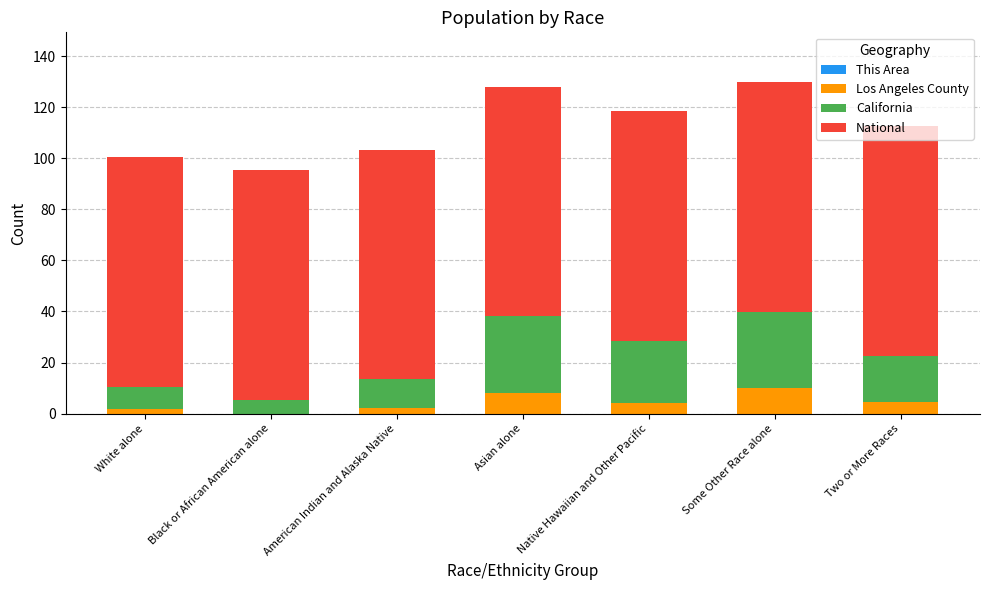

Between American Indian and Alaska Native and Some Other Race alone, which series saw the biggest shift?

California